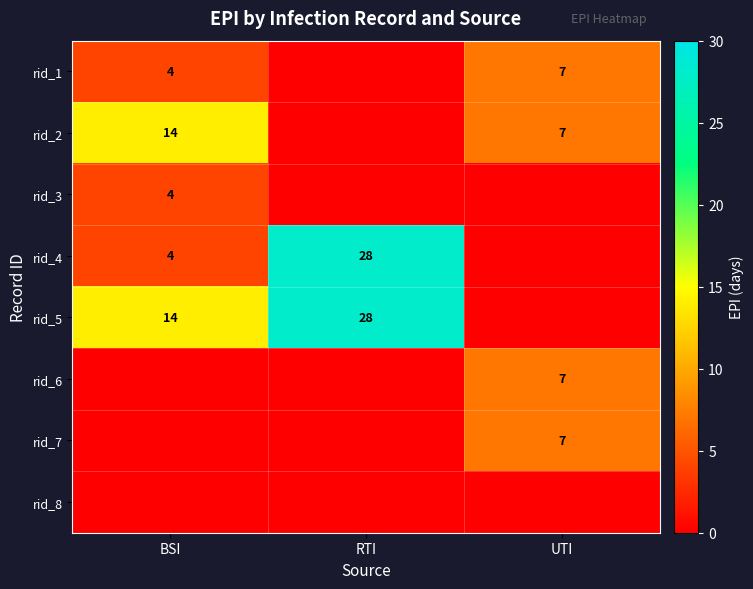

True or false: rid_7 has a value of 7 at UTI.

True